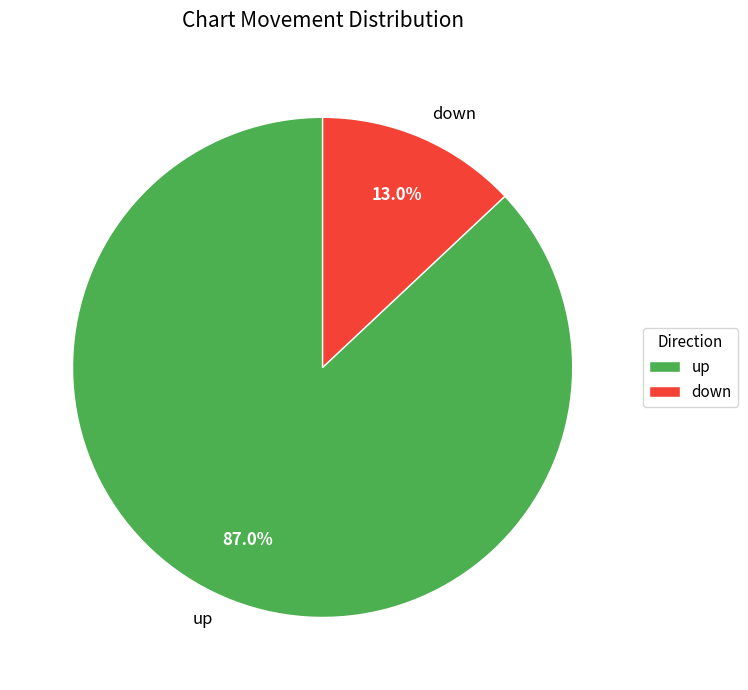

Combined, what portion of the pie is down and up?

100.0%